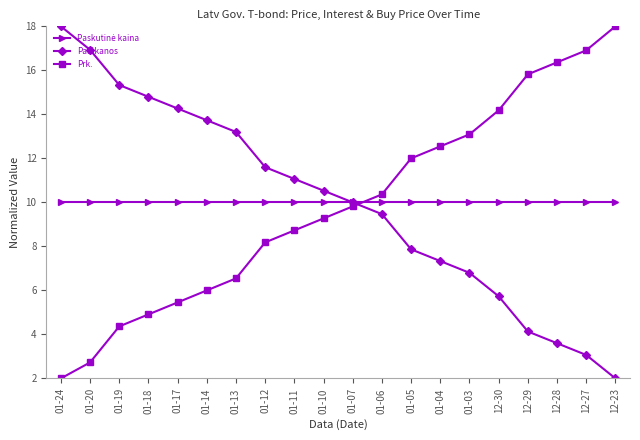

What is the total value across all series at 01-12?

29.8